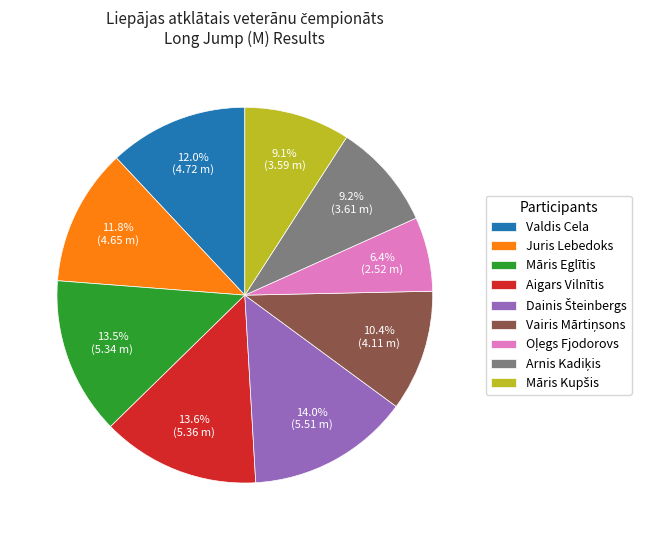

Count the number of slices in the pie.

9